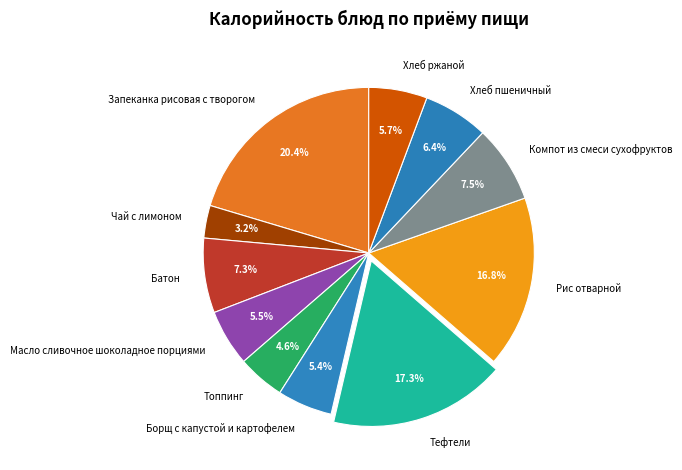

Count the number of slices in the pie.

11